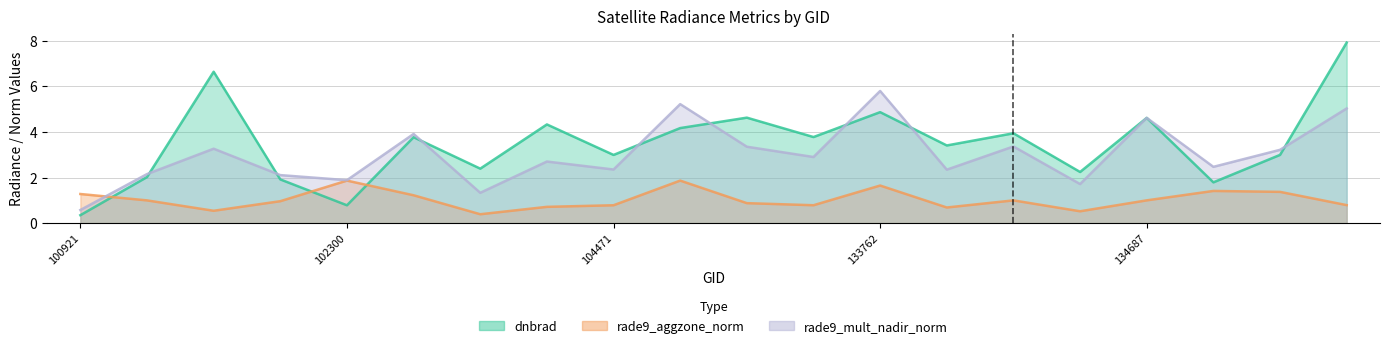

At which category does rade9_mult_nadir_norm reach its first local valley?

102300